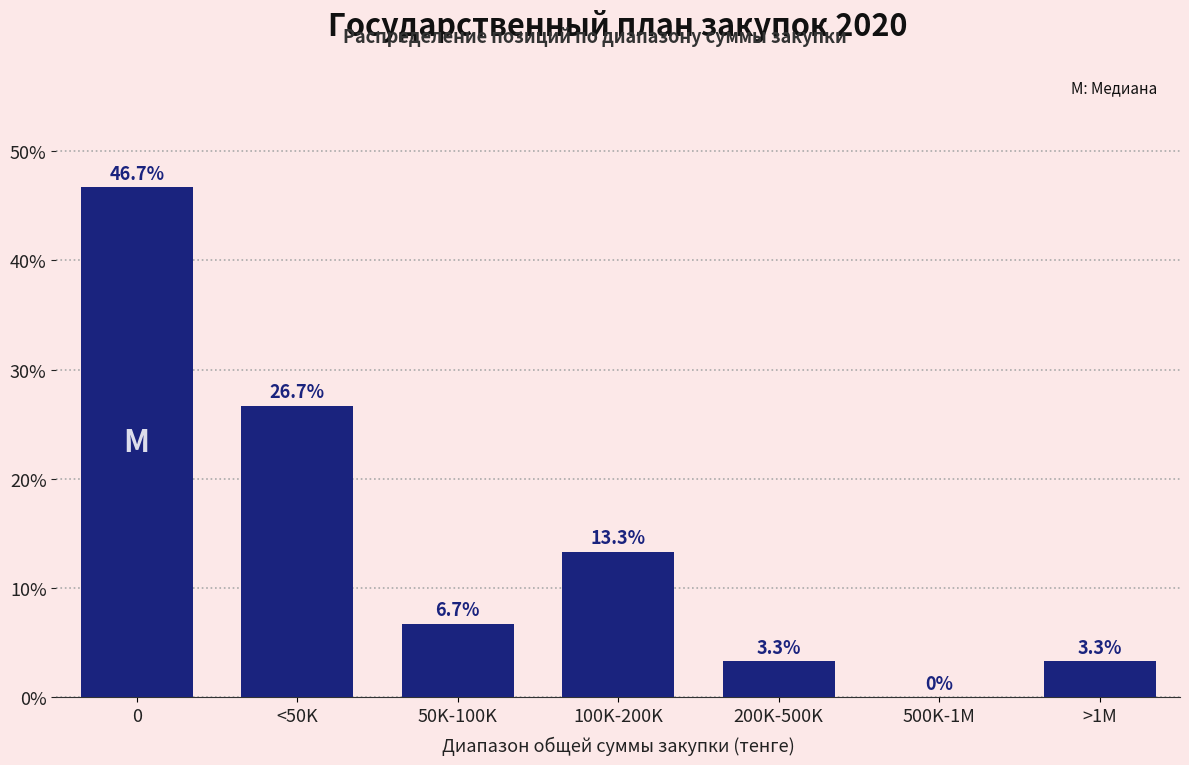

Reading left to right, extract all data points from this chart.

0=46.7	<50K=26.7	50K-100K=6.7	100K-200K=13.3	200K-500K=3.3	500K-1M=0.0	>1M=3.3